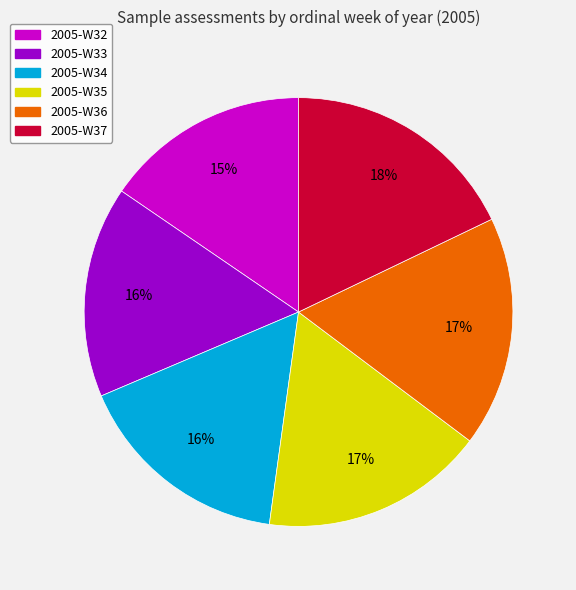

The 2005-W33 slice represents 24% of the pie. True or false?

False